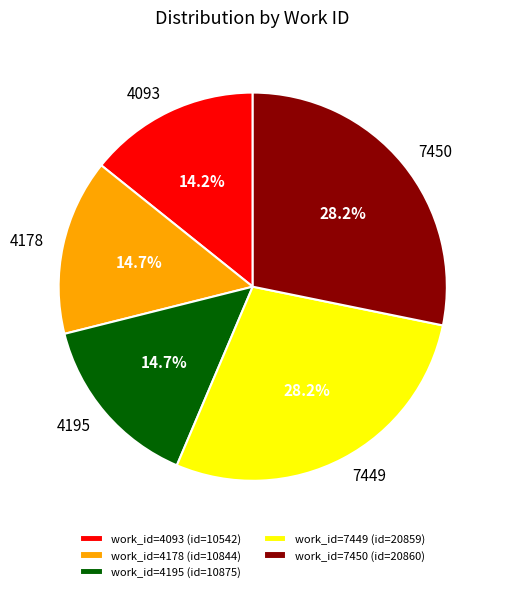

Is there a majority slice in this chart?

No